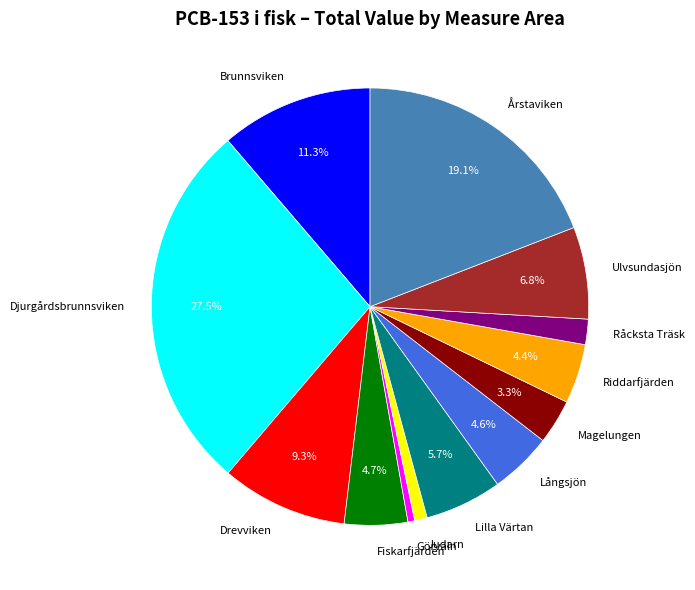

How much of the chart is everything except Djurgårdsbrunnsviken?

72.2%